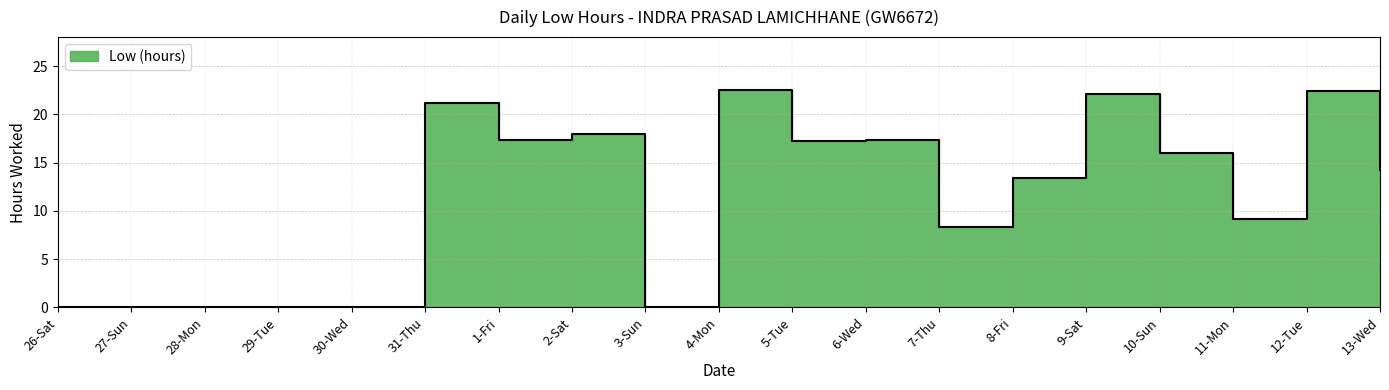

Is it true that the value at 1-Fri is 31.1?

False